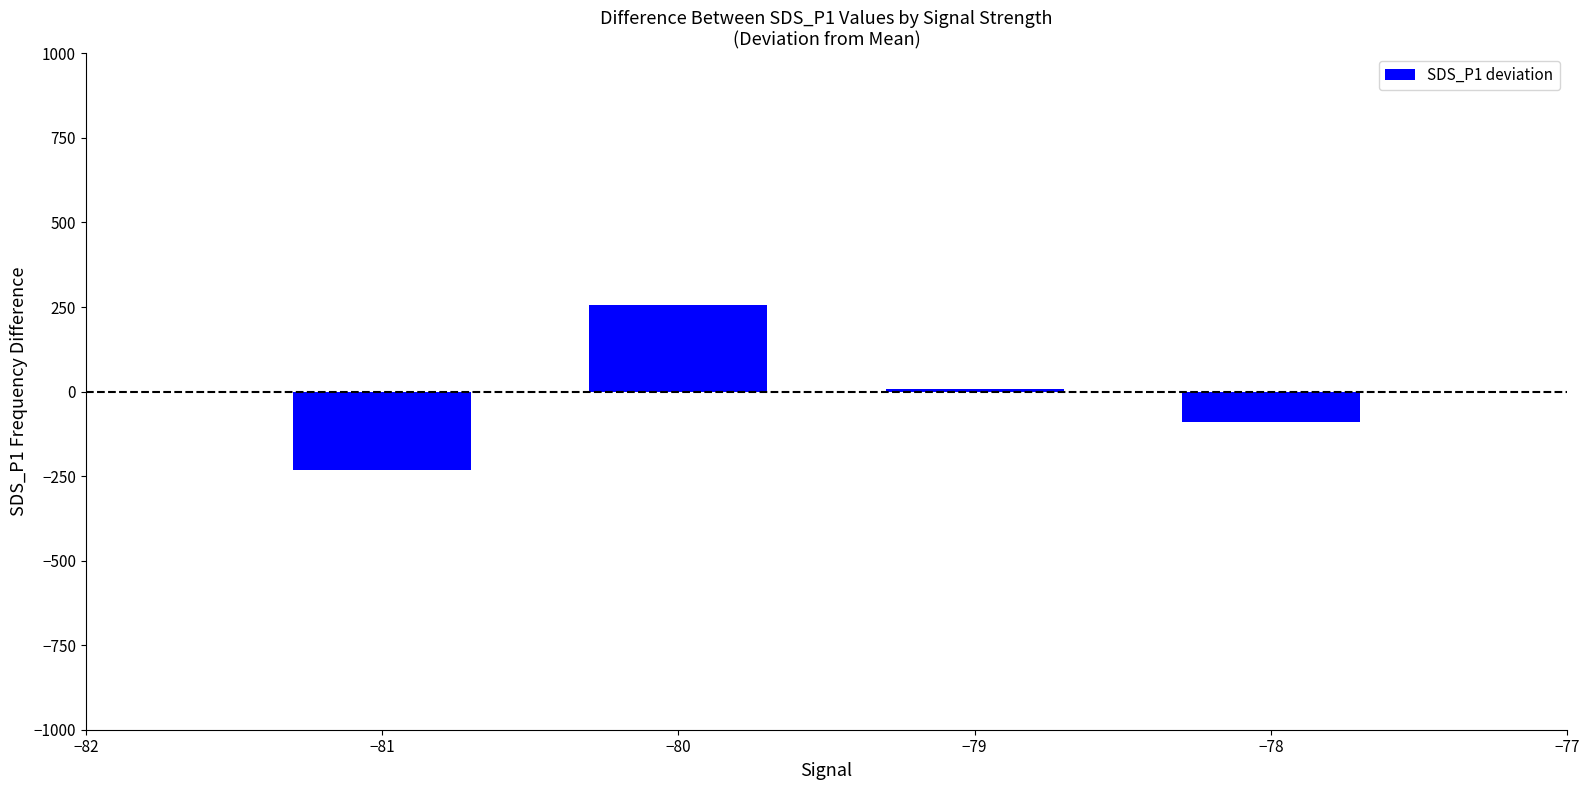

List the labels in order of value, smallest first.

−81, −78, −79, −80